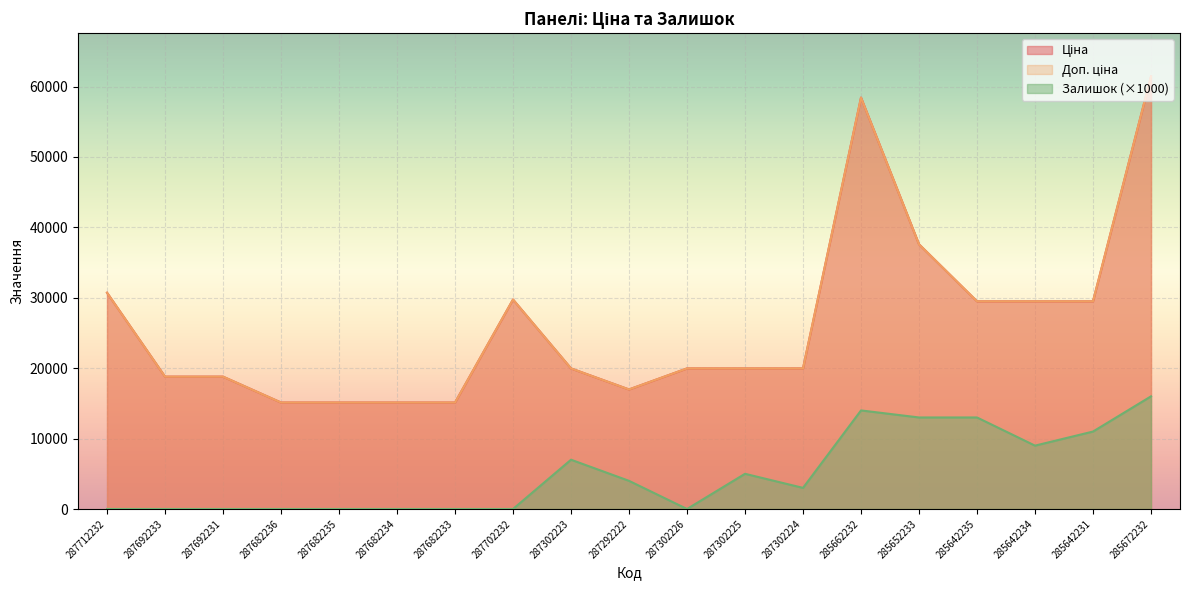

What is the difference between the maximum and minimum values in the Доп. ціна series?

46314.3